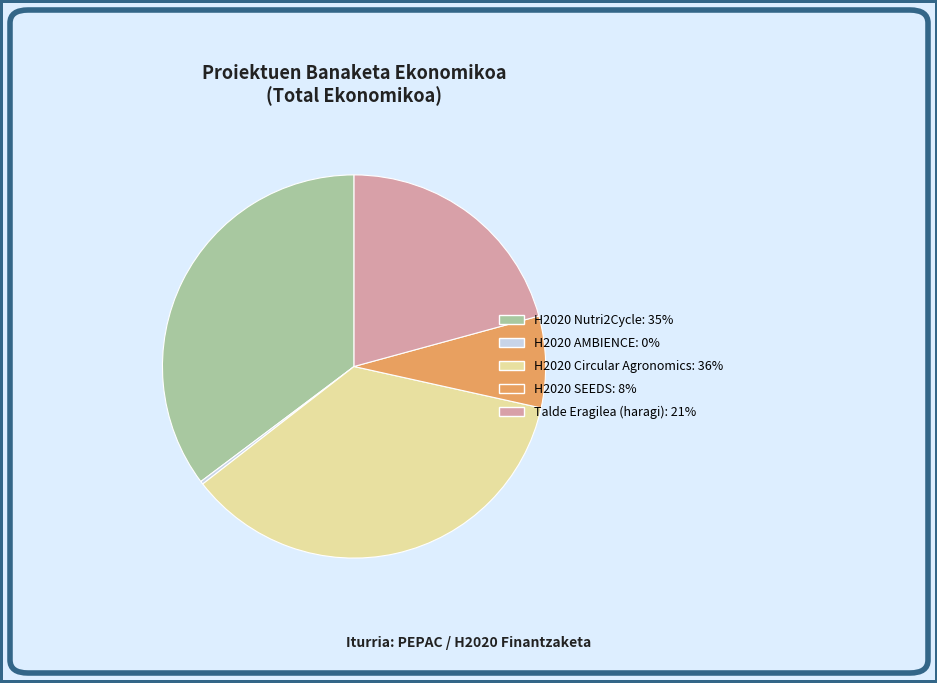

True or false: H2020 SEEDS accounts for 8% of the total.

True